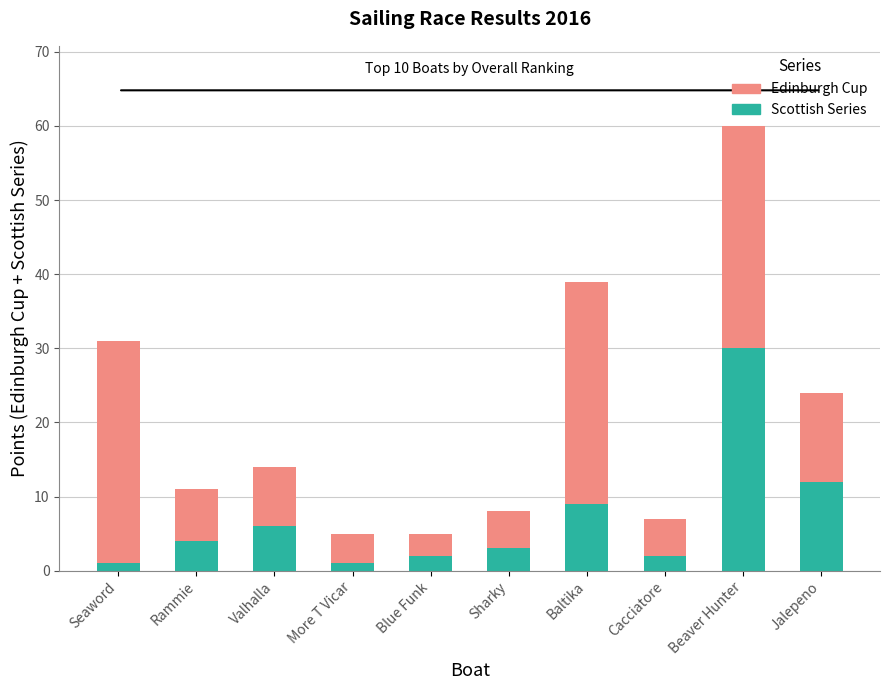

The Edinburgh Cup series shows 12 at Jalepeno. True or false?

True